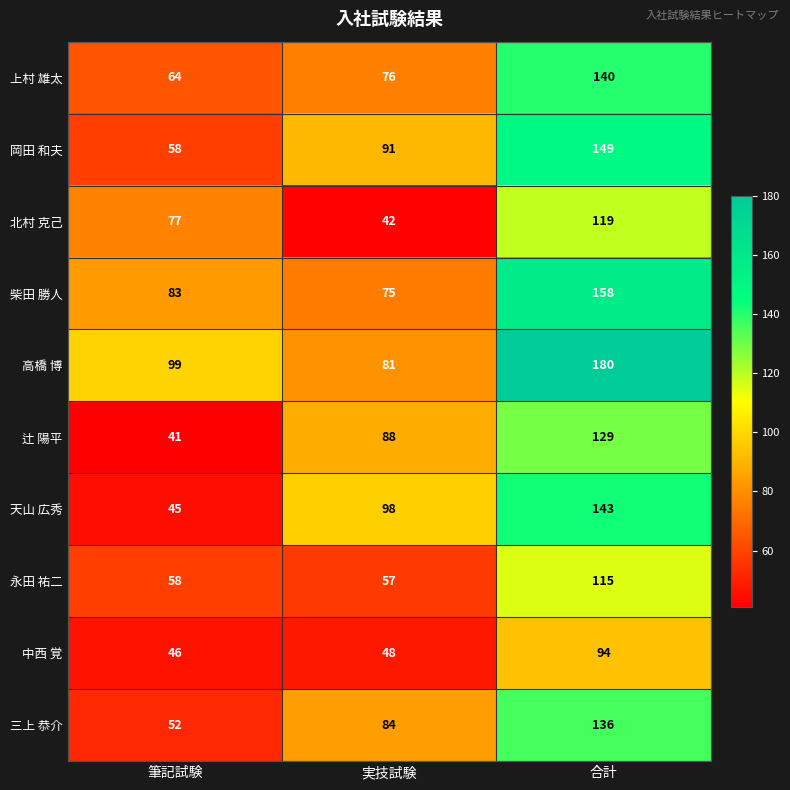

The 辻 陽平 series shows 41 at 筆記試験. True or false?

True